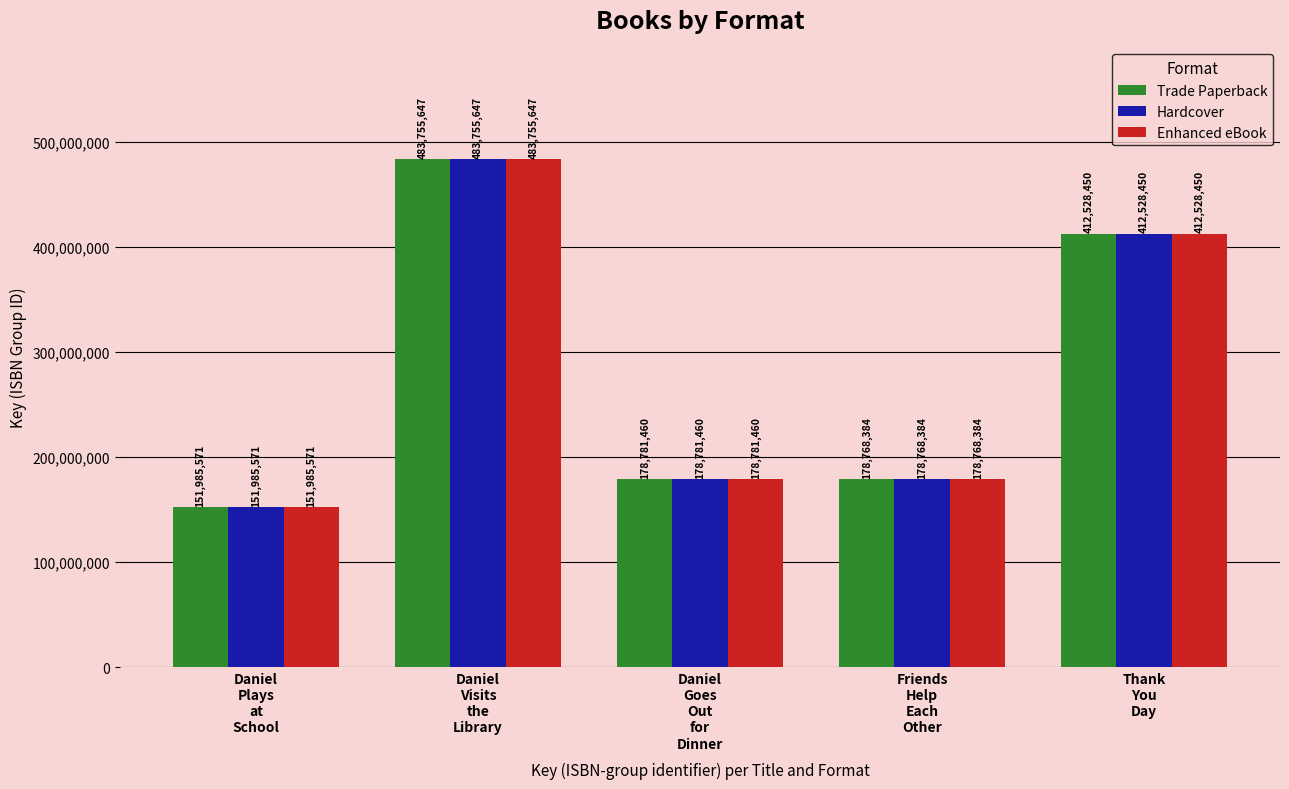

What is the sum of all Hardcover values?

1405819512